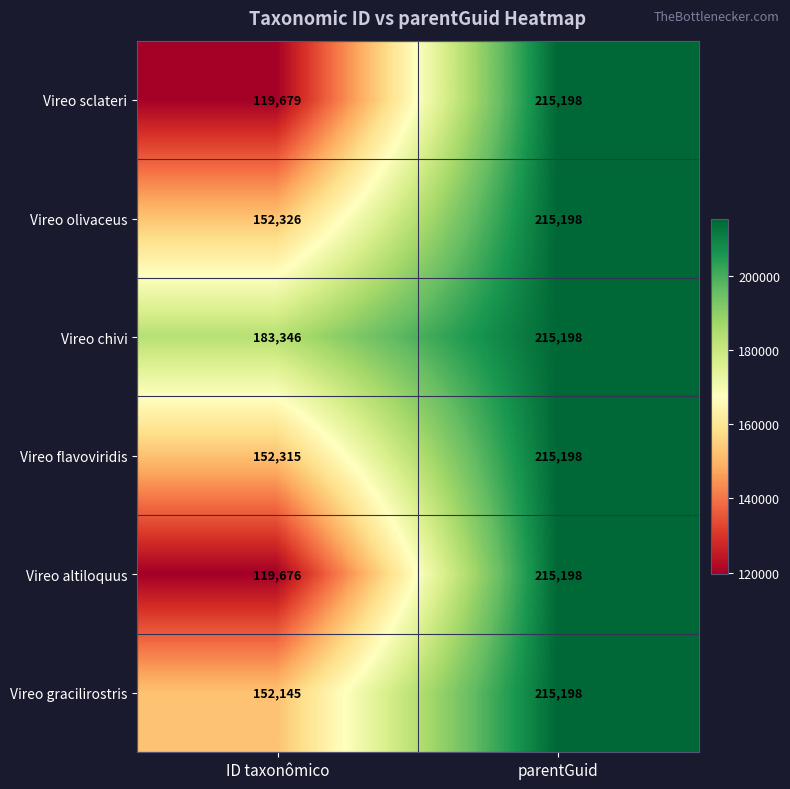

At ID taxonômico, list the series in order from smallest to largest.

Vireo altiloquus, Vireo sclateri, Vireo gracilirostris, Vireo flavoviridis, Vireo olivaceus, Vireo chivi